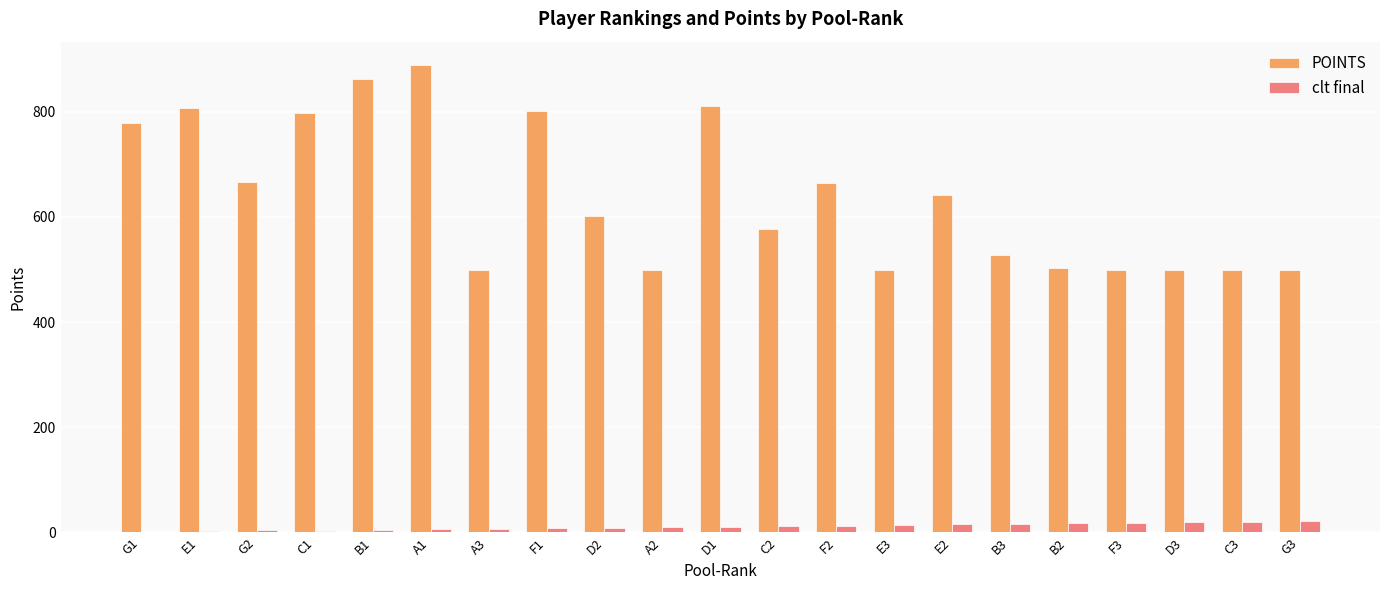

What is the greatest value displayed?

889